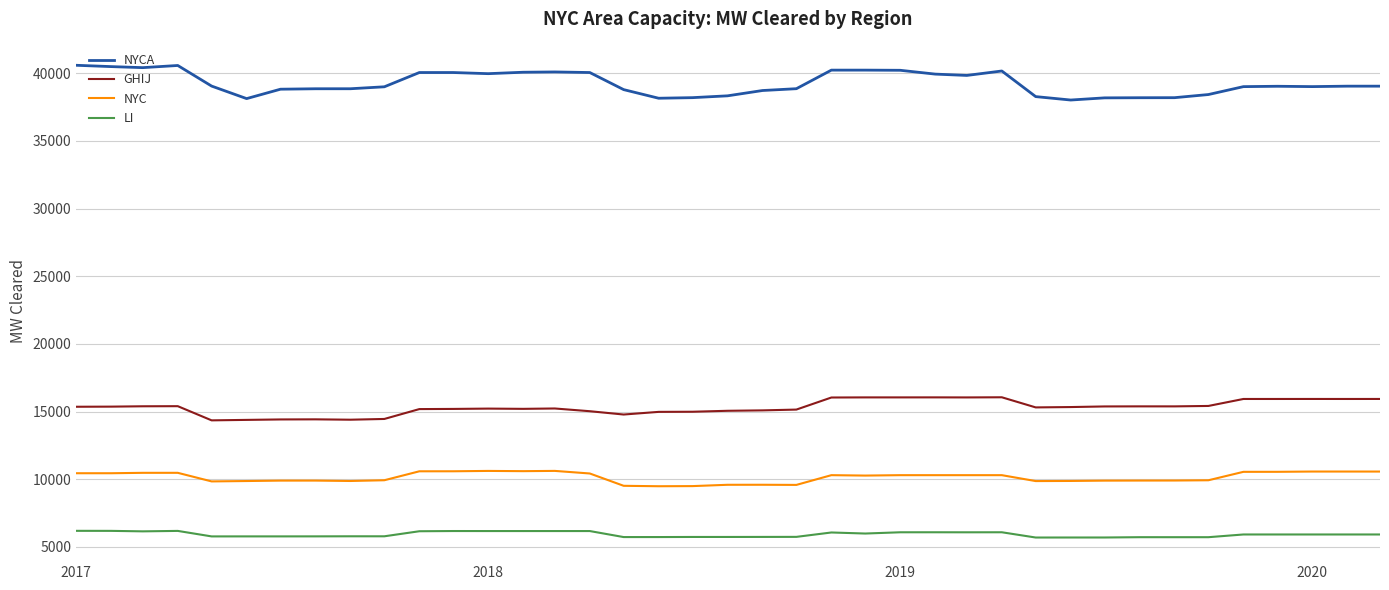

What is the lowest value of the NYC series?

9486.8